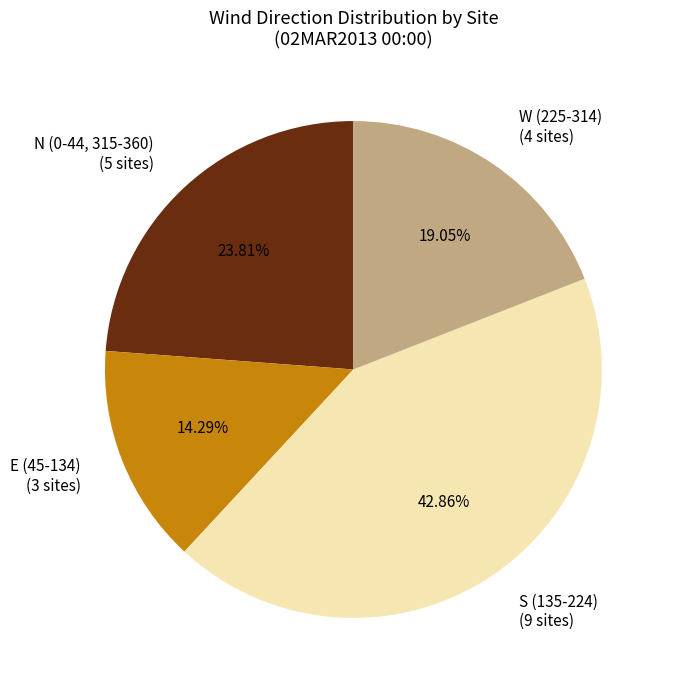

Does N (0-44, 315-360) (5 sites) represent more than half of the total?

No